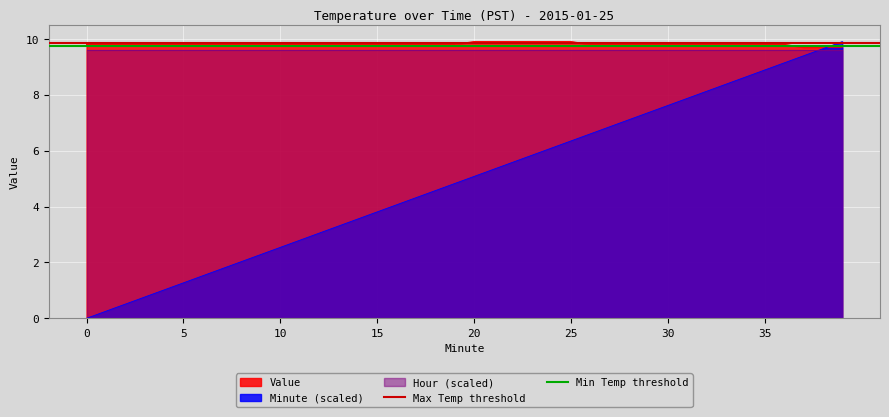

What is the sum of all Max Temp threshold values?

19.7